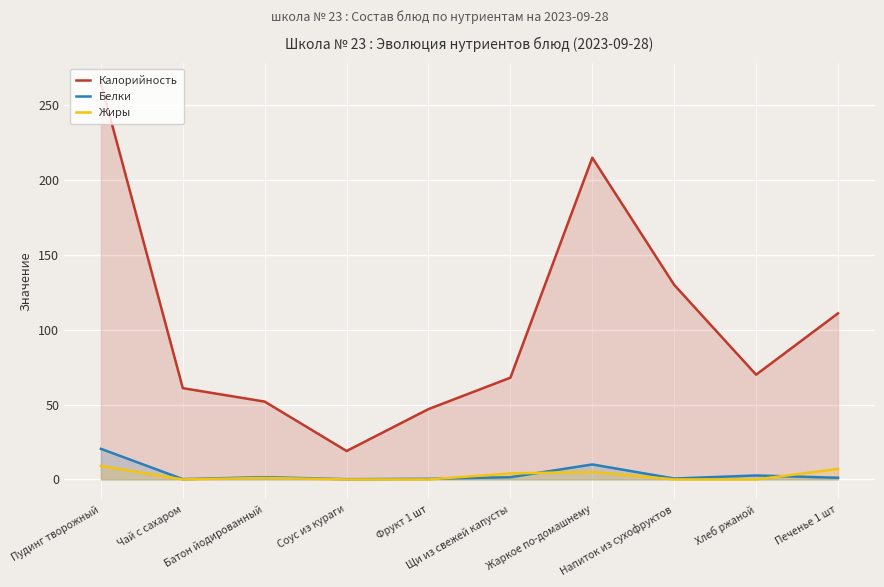

True or false: Калорийность has a value of 111.0 at Печенье 1 шт.

True